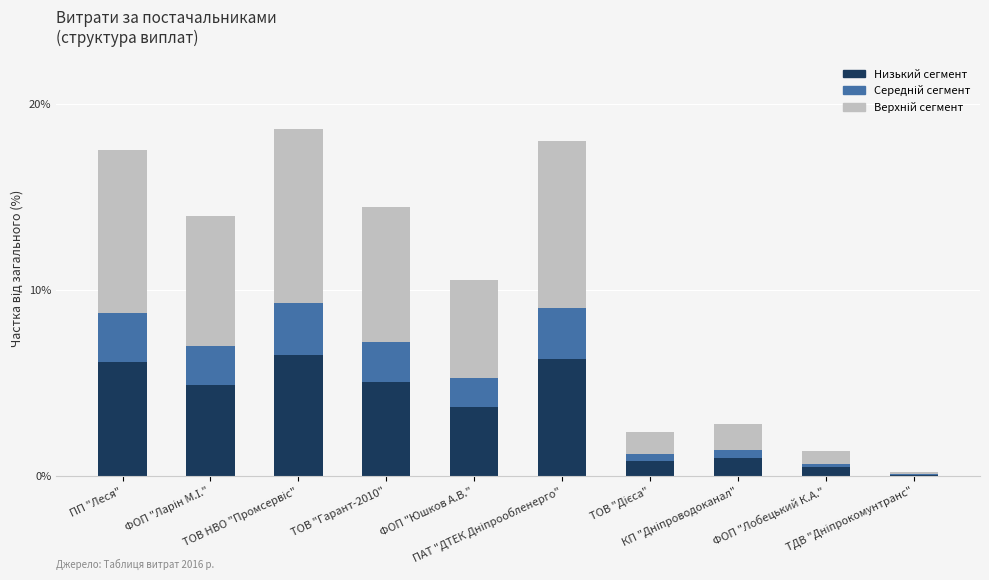

What is the highest value of the Низький сегмент series?

6.5